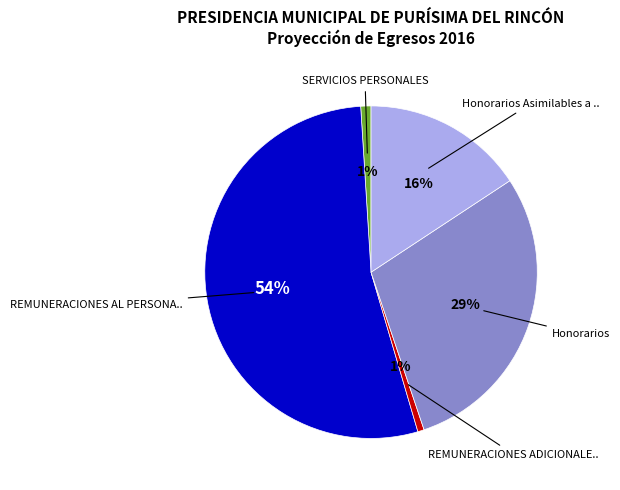

Count the number of slices in the pie.

5